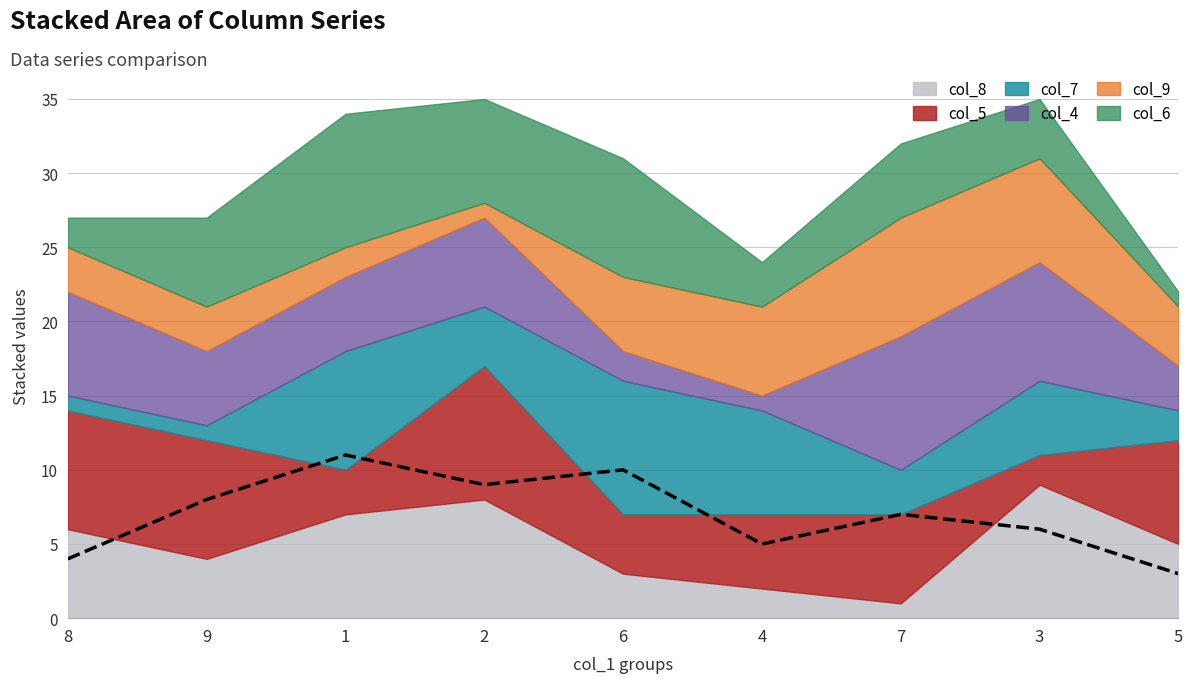

Which category has the lowest value in the col_6 series?

5